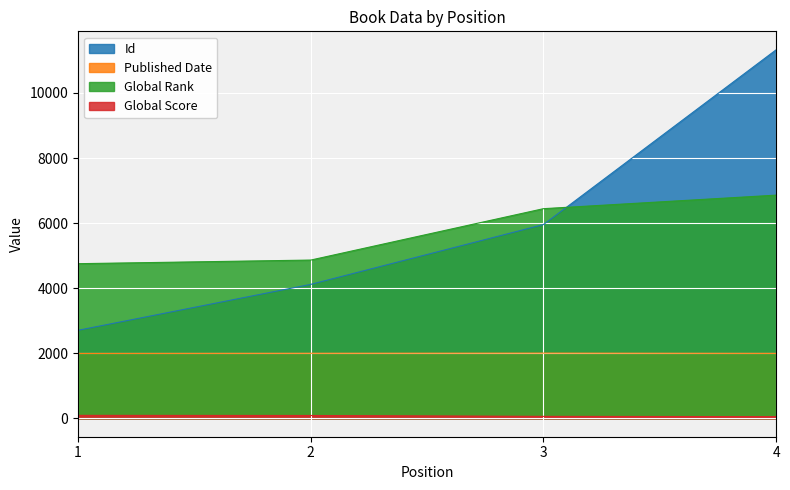

What is the smallest value displayed?

51